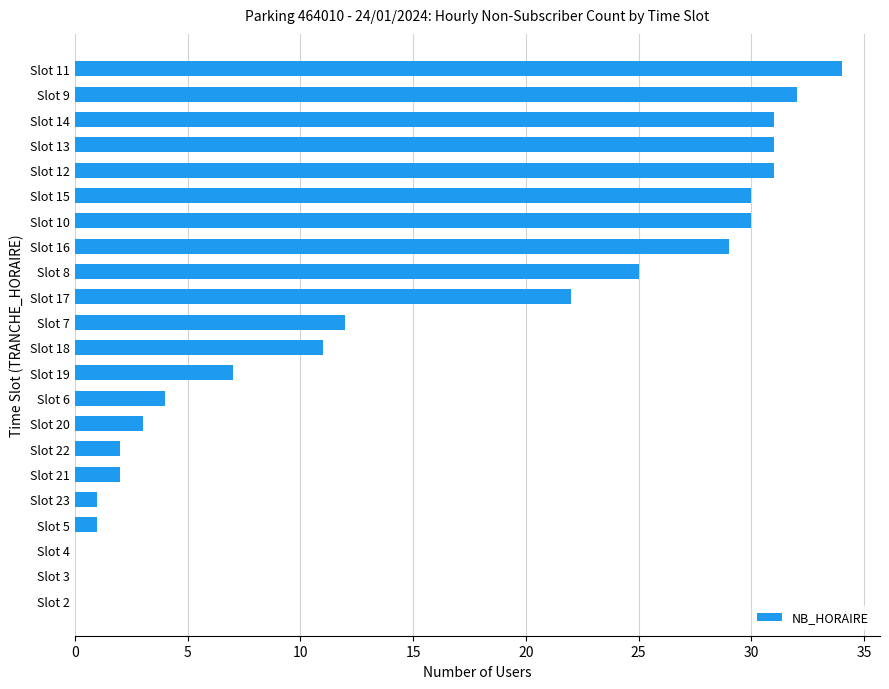

Read the value at Slot 15, to the nearest 5.

30